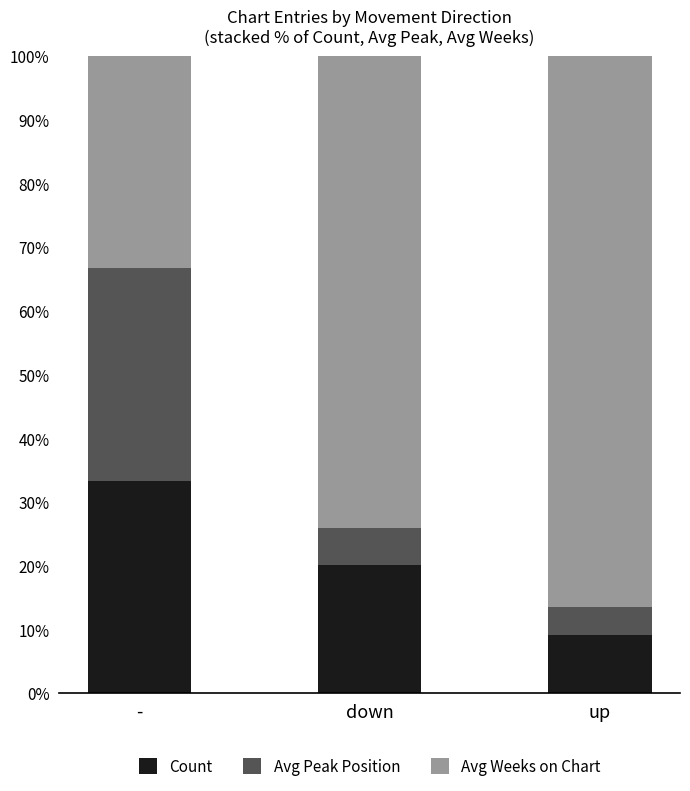

What is the difference between the maximum and minimum values in the Count series?

24.2